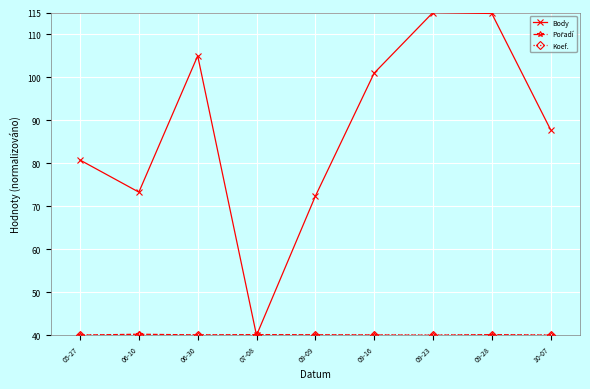

Which series changed the most between 09-16 and 10-07?

Body